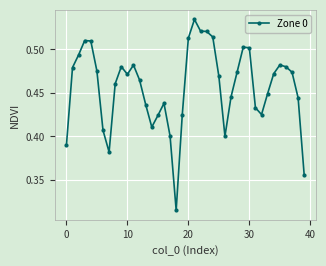

What is the difference between the second highest and minimum values?

0.2